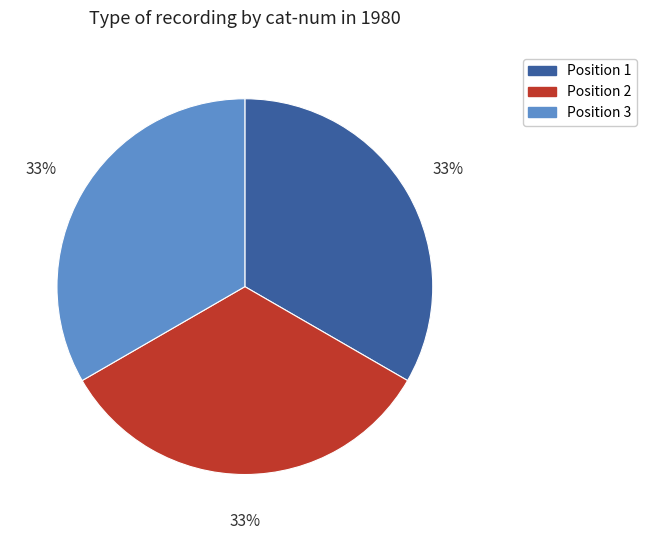

The Position 1 slice represents 33% of the pie. True or false?

True